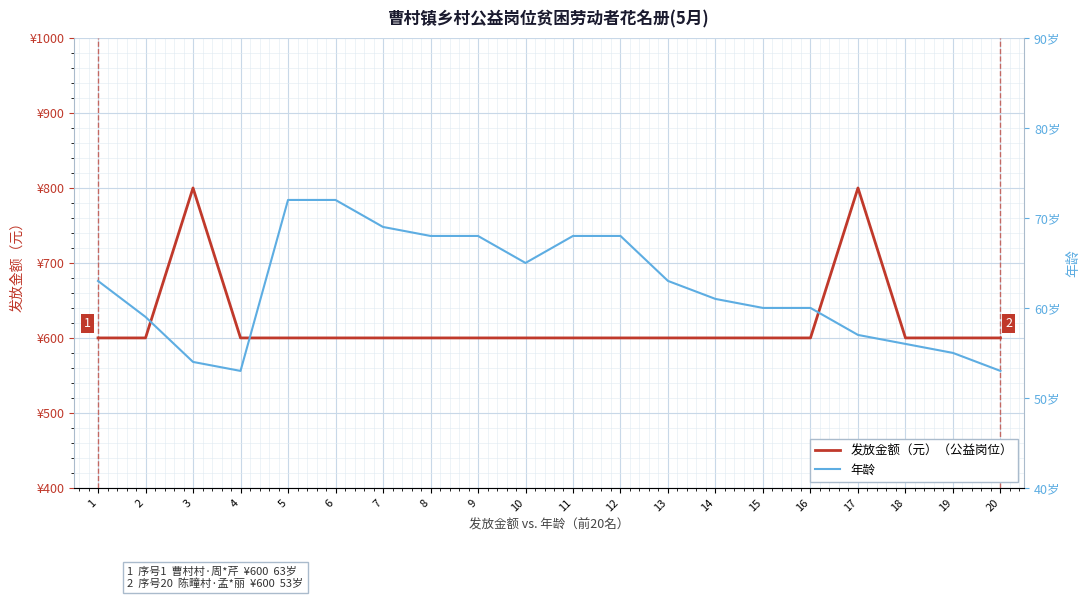

Which series has the widest spread of values?

发放金额（元）